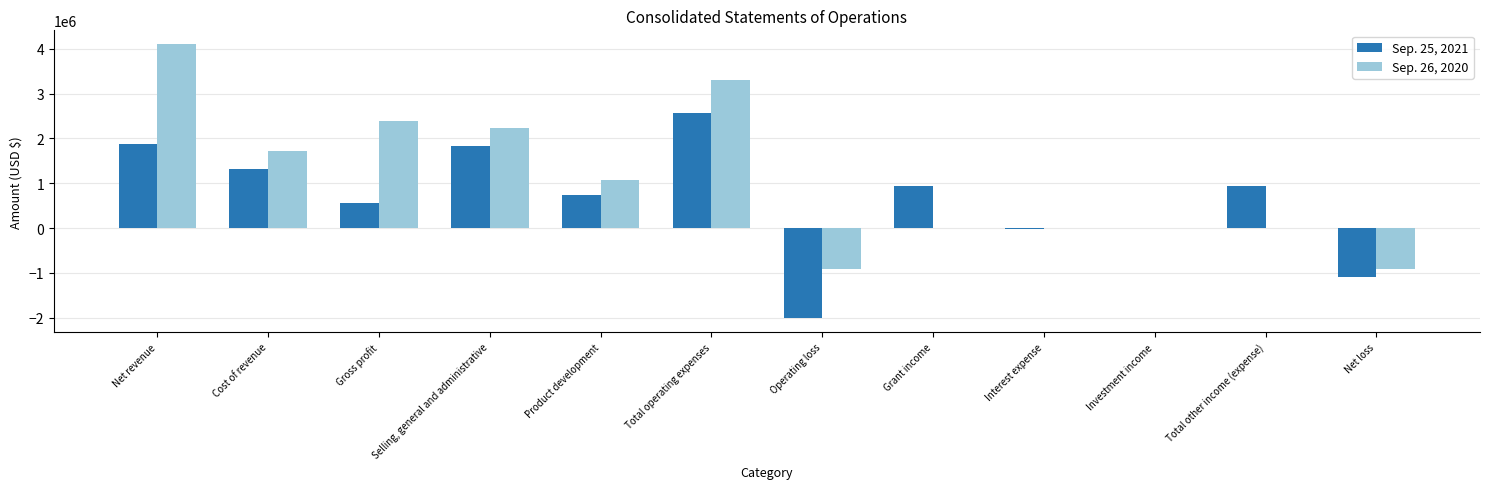

The Sep. 26, 2020 series shows -2506180 at Grant income. True or false?

False